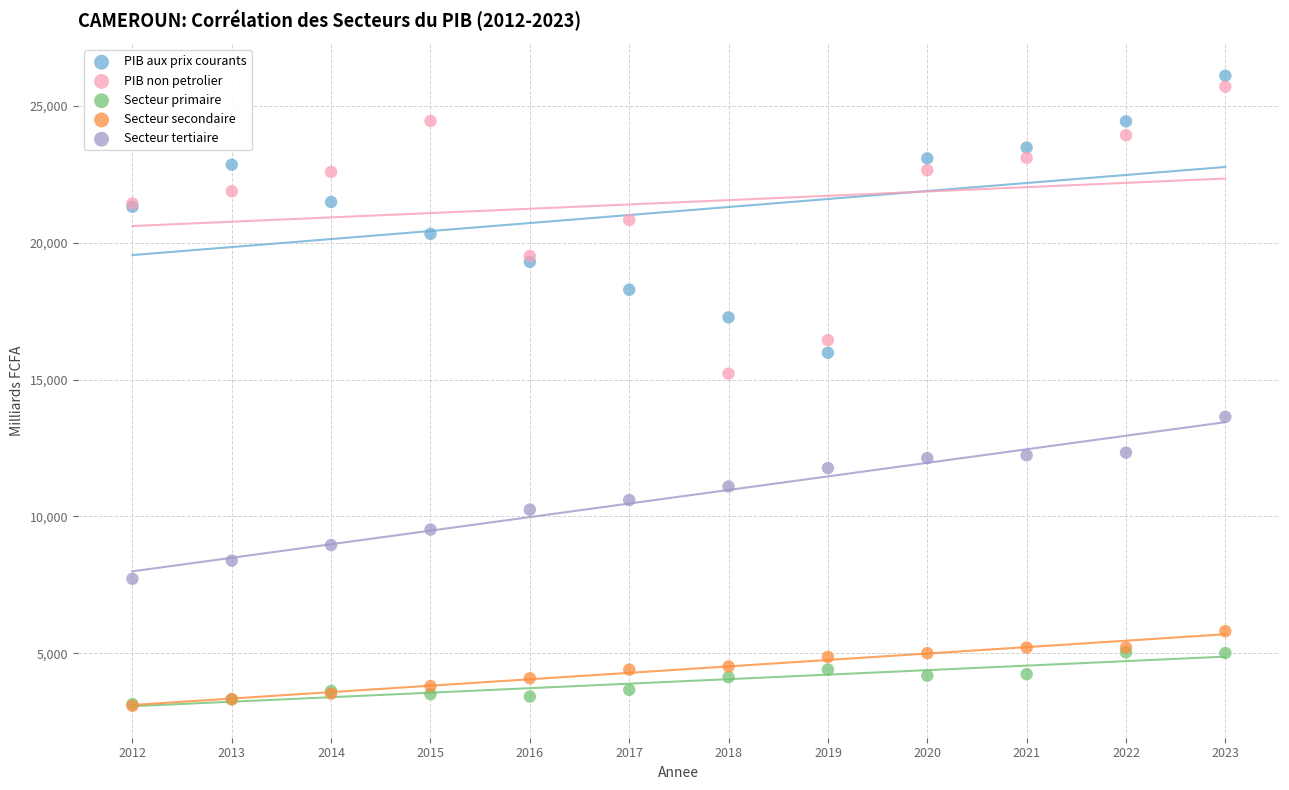

What are all the series names shown in the legend?

PIB aux prix courants, PIB non petrolier, Secteur primaire, Secteur secondaire, Secteur tertiaire